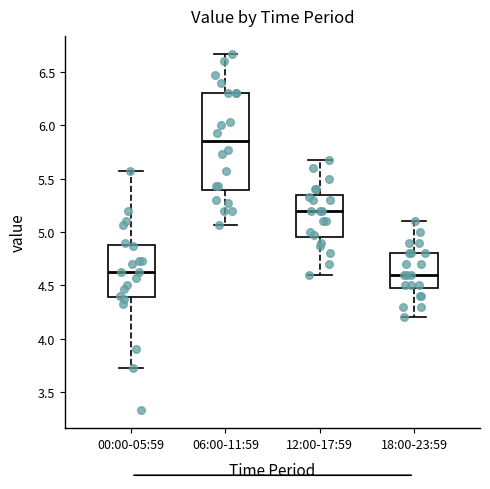

Reading left to right, transcribe this box plot: for each box, give where its median line is, the range the box spans, and where its two whiskers end, as read against the y-axis. The values are not printed on the chart, so give them approximately, as read against the axis.

00:00-05:59: median 4.65, box 4.40 to 4.90, whiskers 3.75 to 5.55
06:00-11:59: median 5.85, box 5.40 to 6.30, whiskers 5.05 to 6.65
12:00-17:59: median 5.20, box 4.95 to 5.35, whiskers 4.60 to 5.65
18:00-23:59: median 4.60, box 4.50 to 4.80, whiskers 4.20 to 5.10